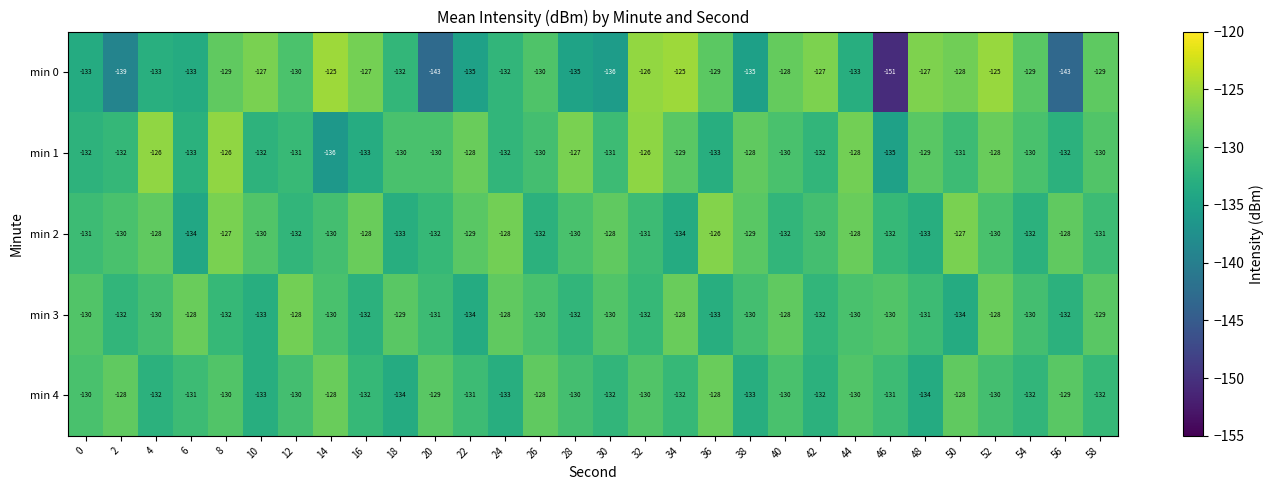

What value does the min 0 series have at 54, to the nearest 5?

-130